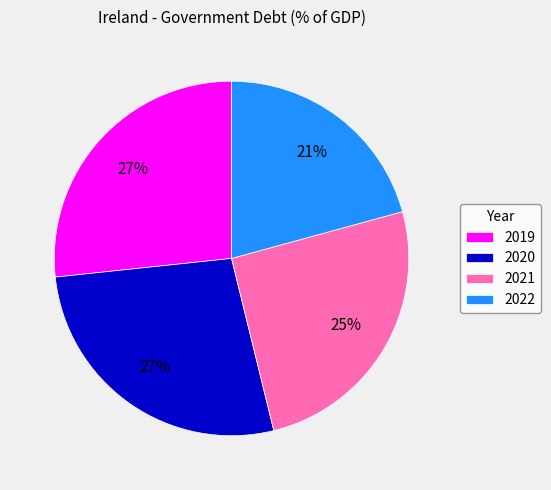

To the nearest percent, what percentage of the pie is 2021?

25%